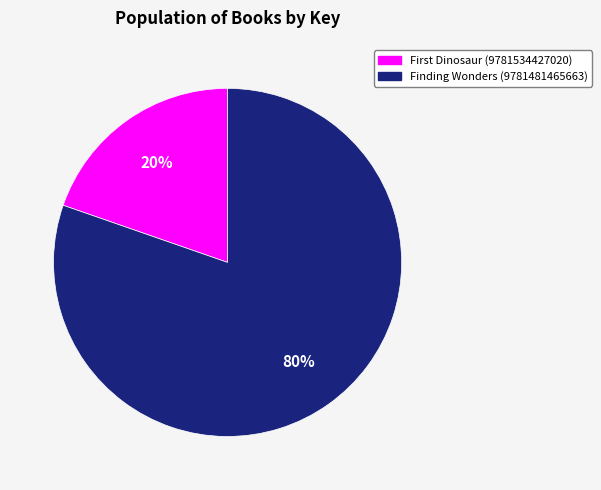

To the nearest percent, what is the average slice percentage?

50%